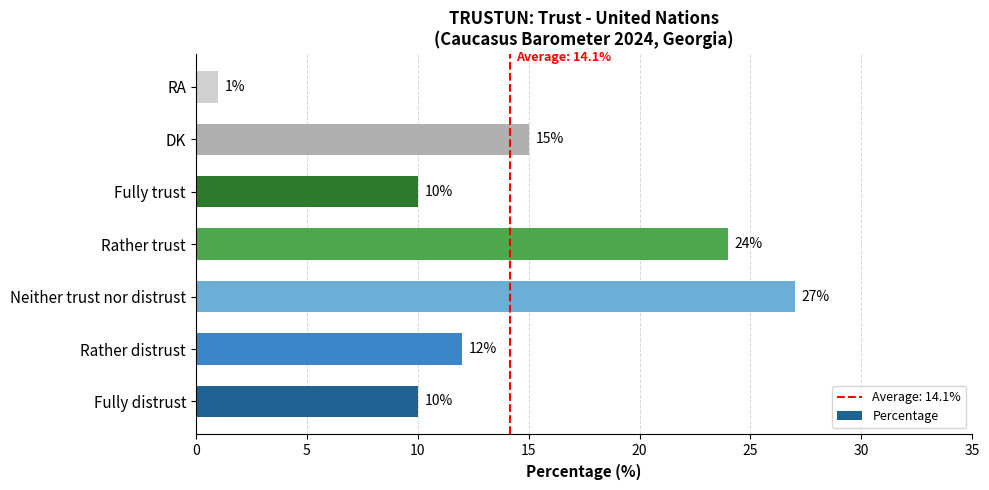

Which has a higher value, Rather trust or RA?

Rather trust